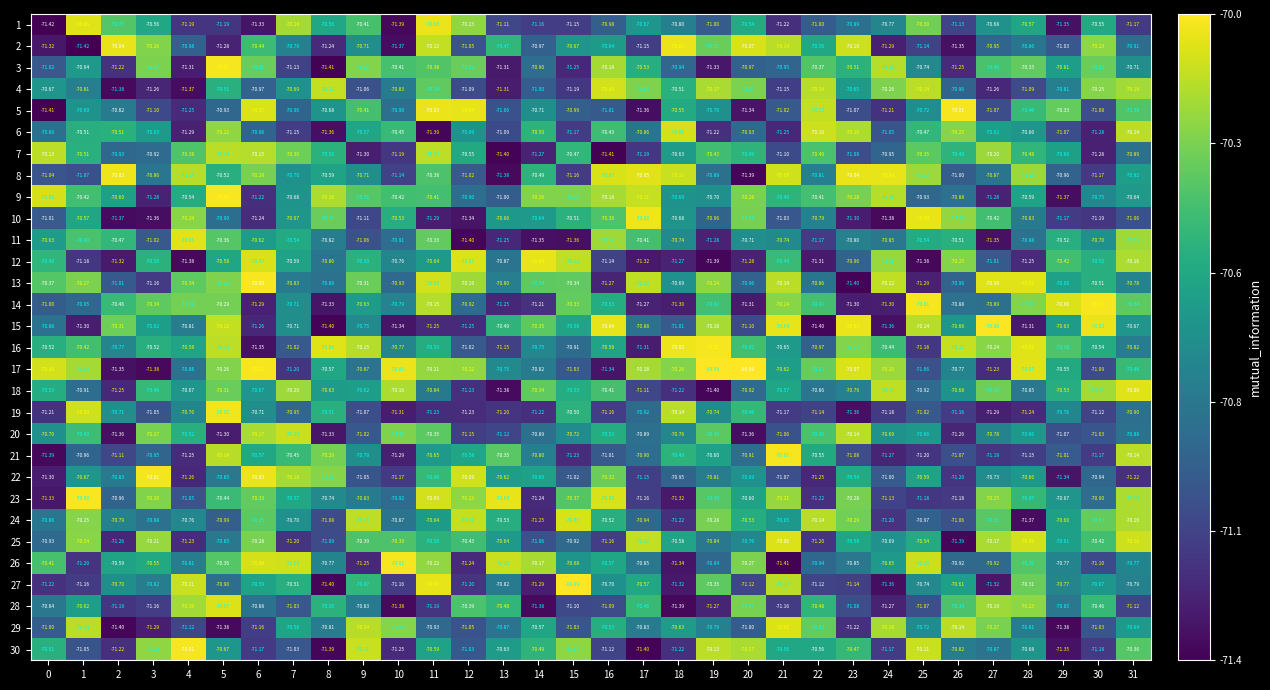

Is the value of 2 at 2 greater than the value of 8 at 0?

Yes